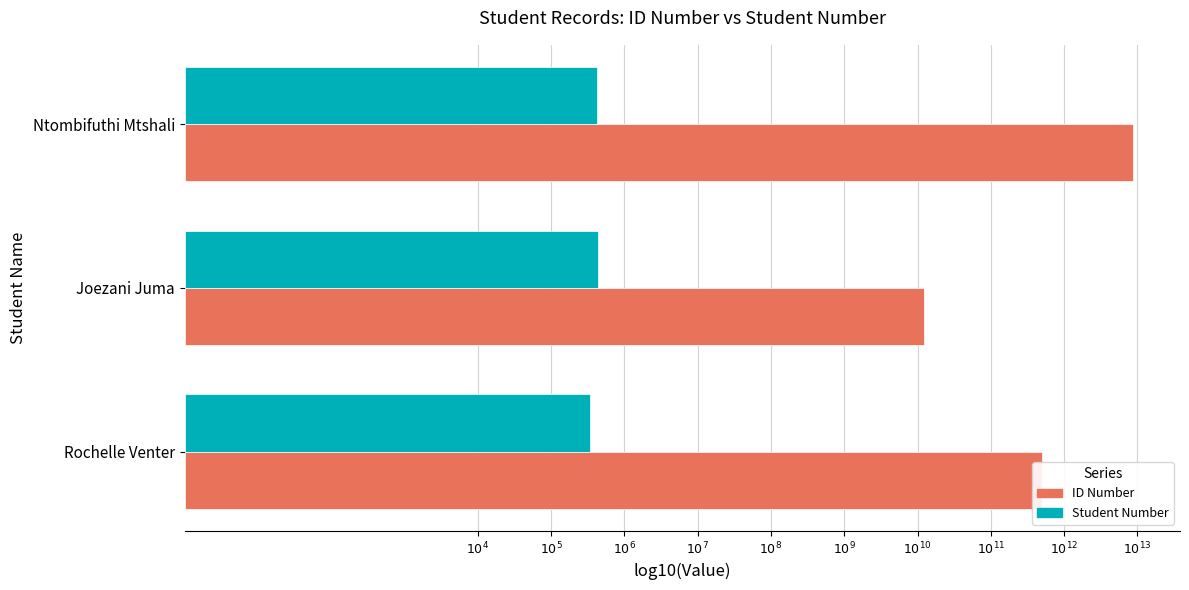

What is the maximum value shown in the chart?

12.9